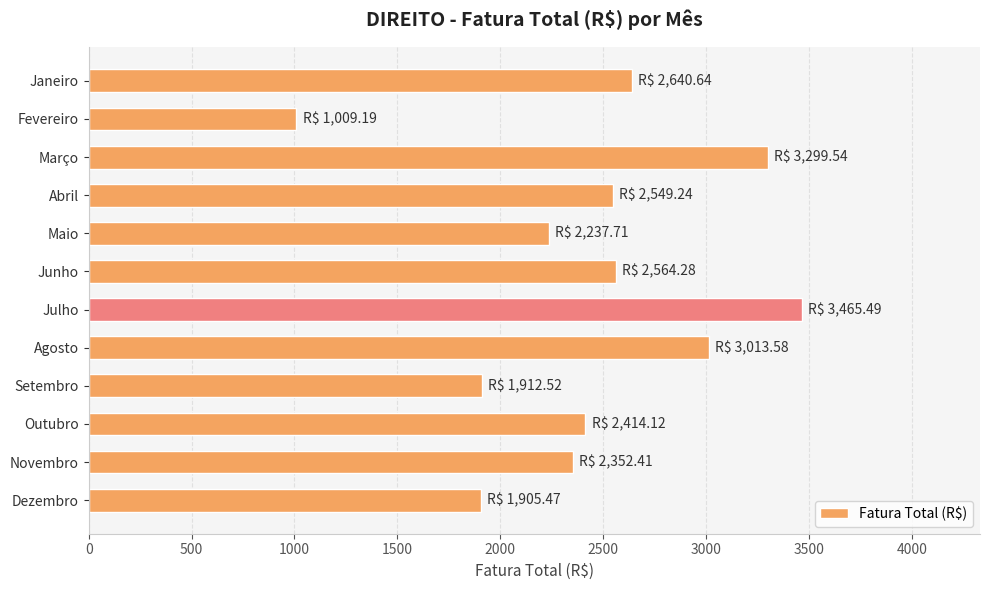

What is the change in value from Janeiro to Dezembro?

-735.2